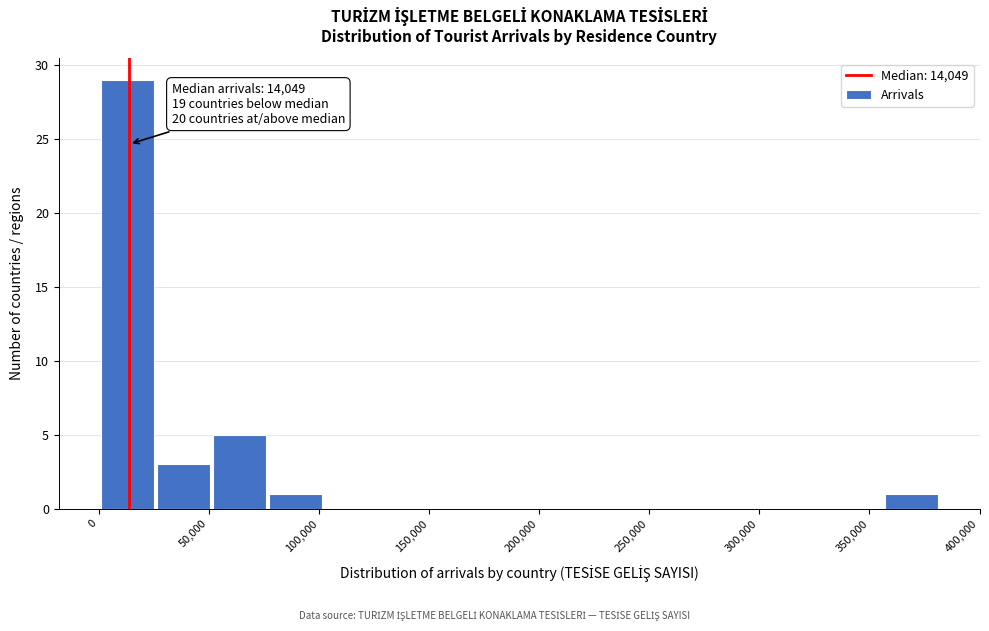

Which range on the x-axis has the tallest bar?

0 to 25000